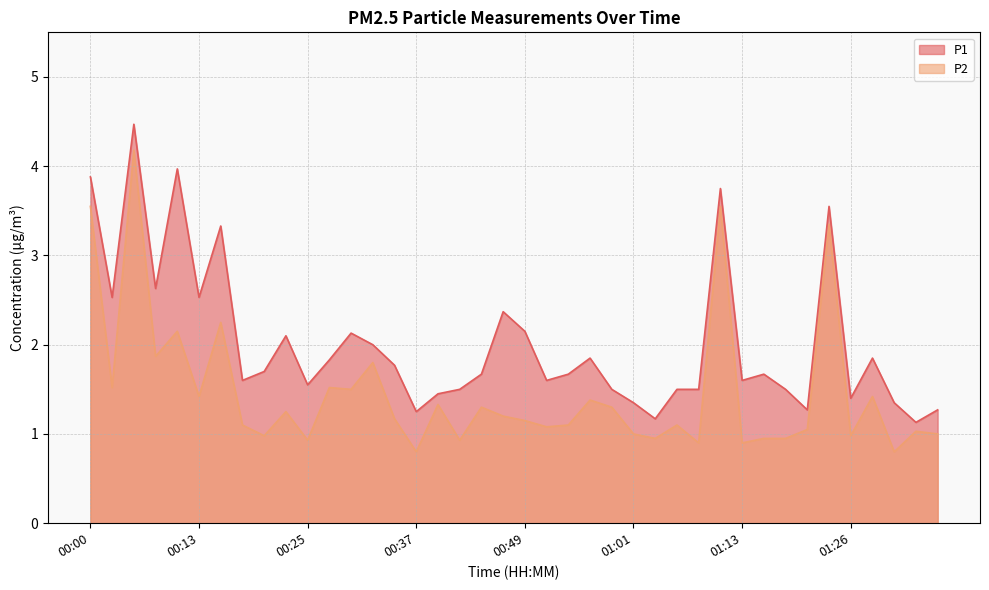

What position from the left is 01:13?

31